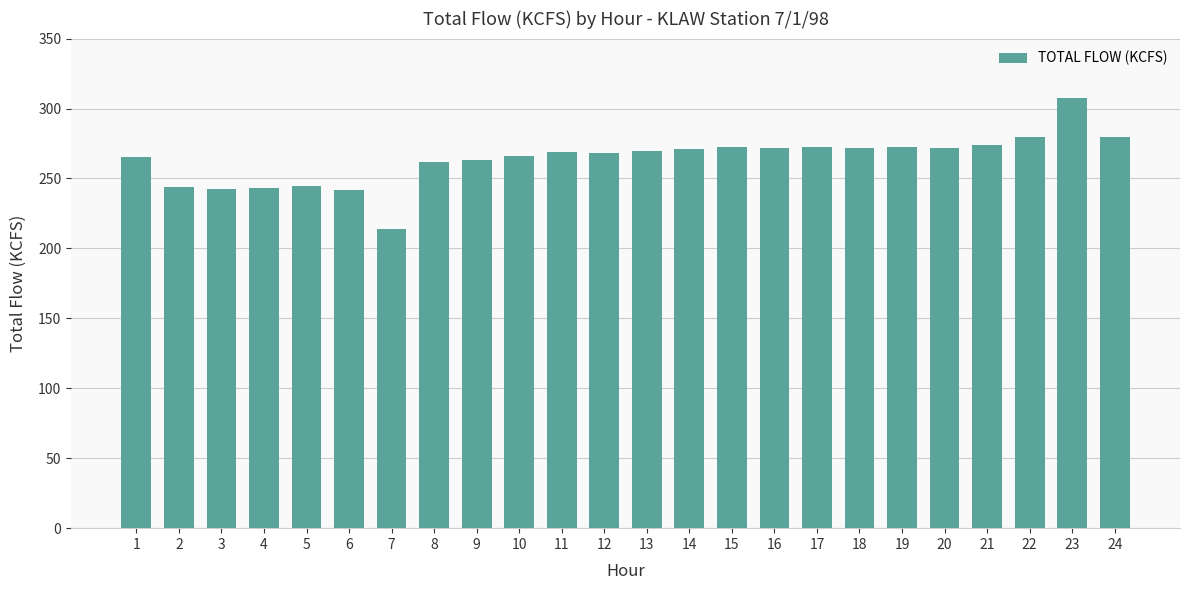

What is the minimum value shown in the chart?

214.2